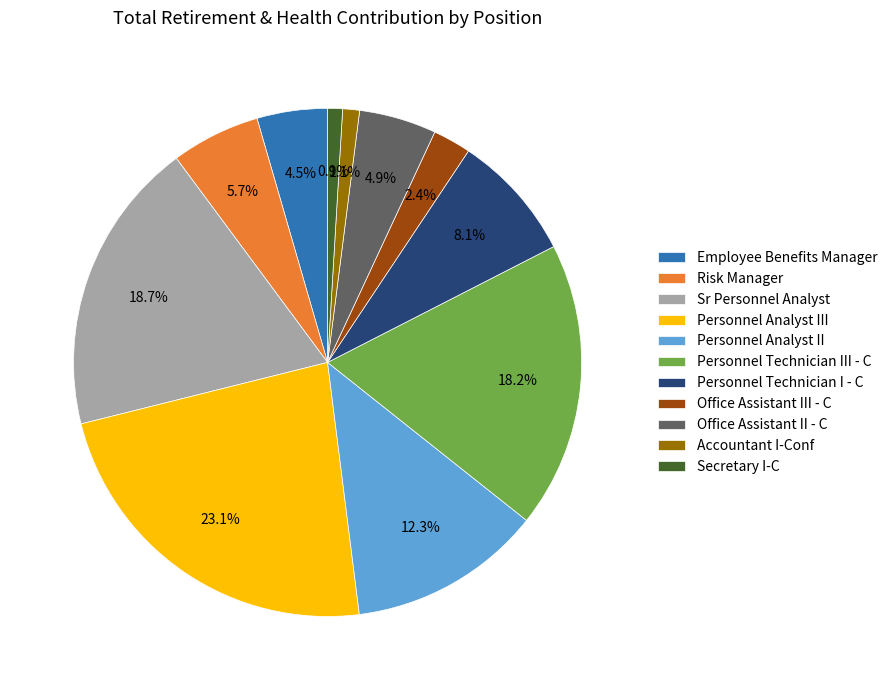

Which category has the biggest portion of the pie?

Personnel Analyst III